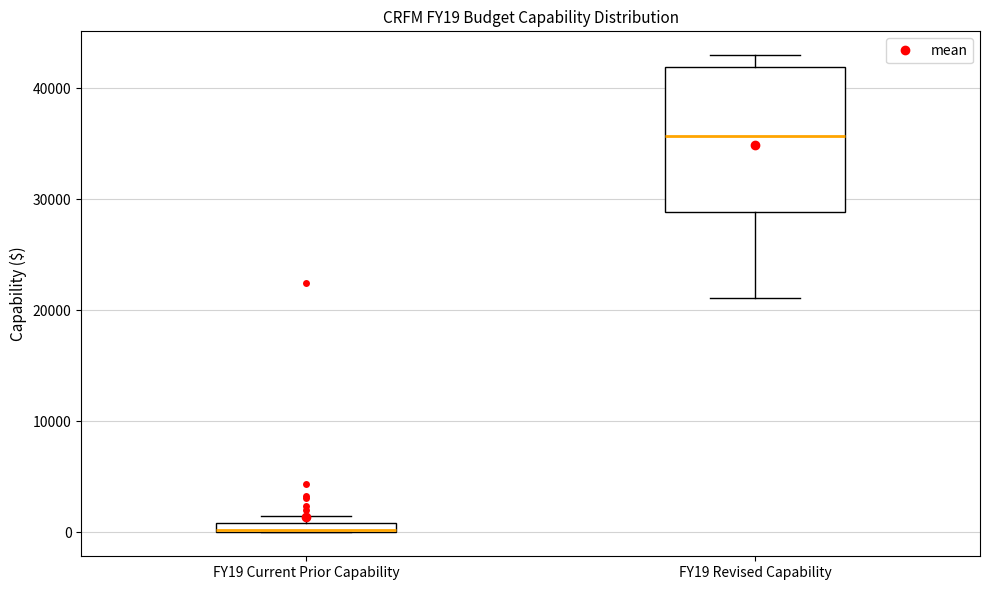

Where does the lower whisker of the box for FY19 Revised Capability end on the y-axis? The values are not printed on the chart, so give them approximately, as read against the axis.

21000